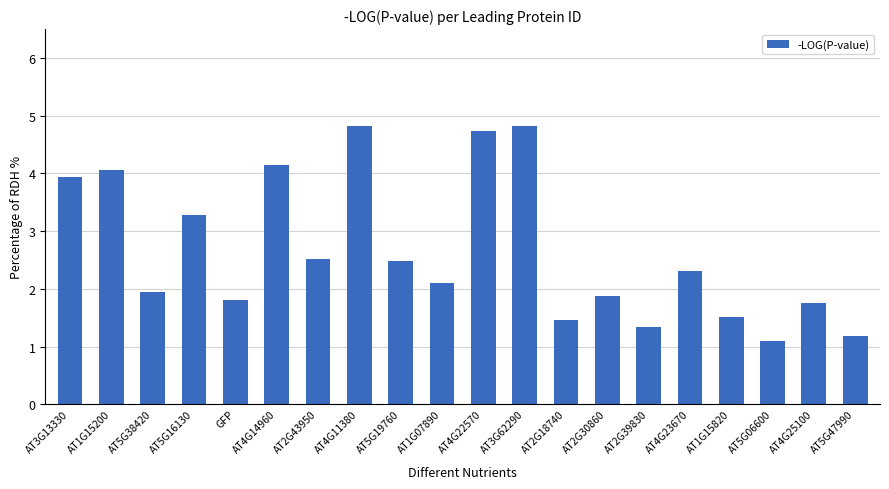

Are the bars grouped side by side (vs. stacked)?

No